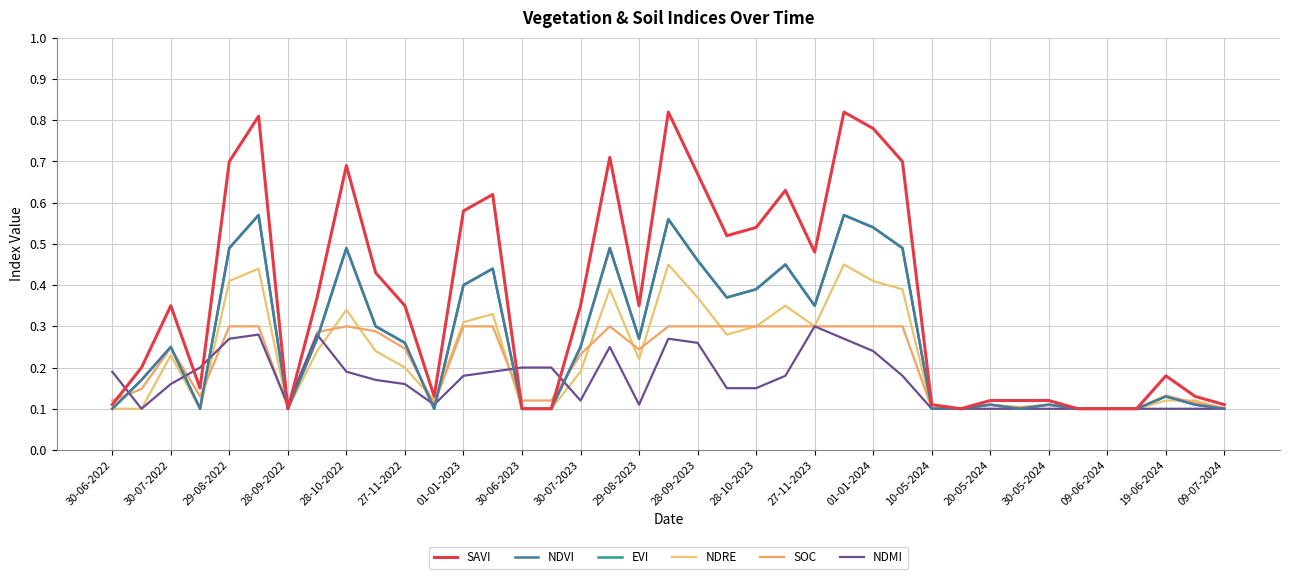

Is this an area chart (filled region under the line)?

No